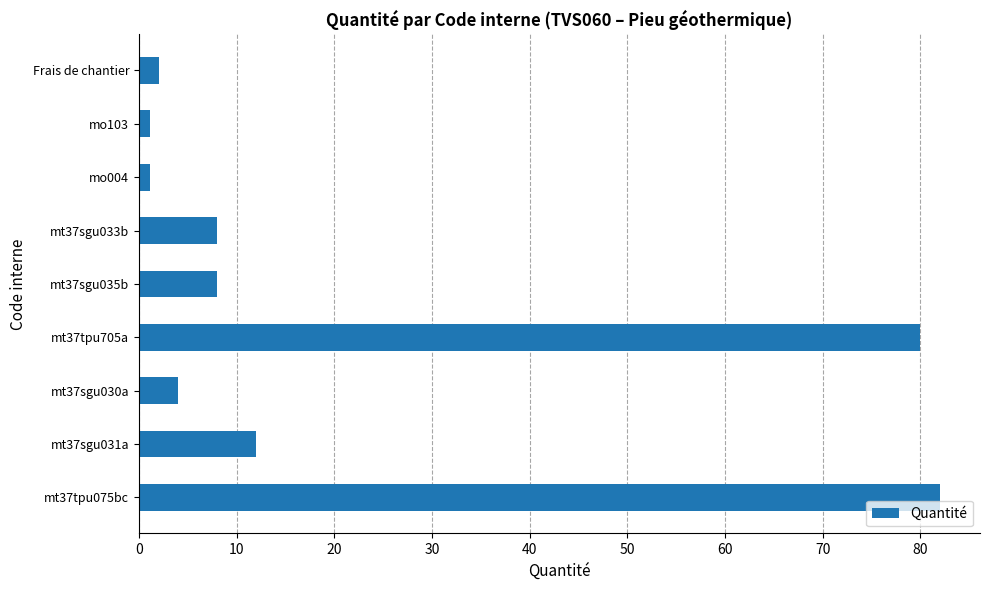

What is the smallest value displayed?

1.1